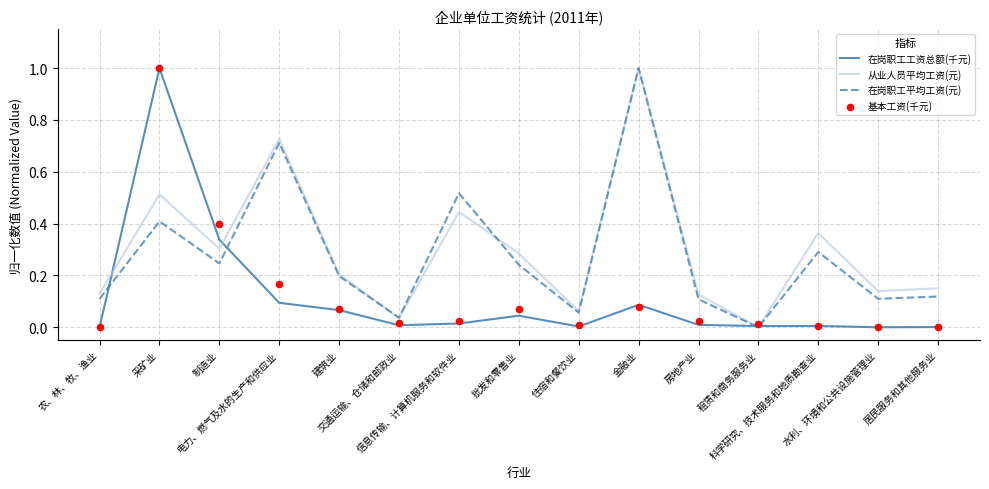

What is the total value across all series at 电力、燃气及水的生产和供应业?

1.7